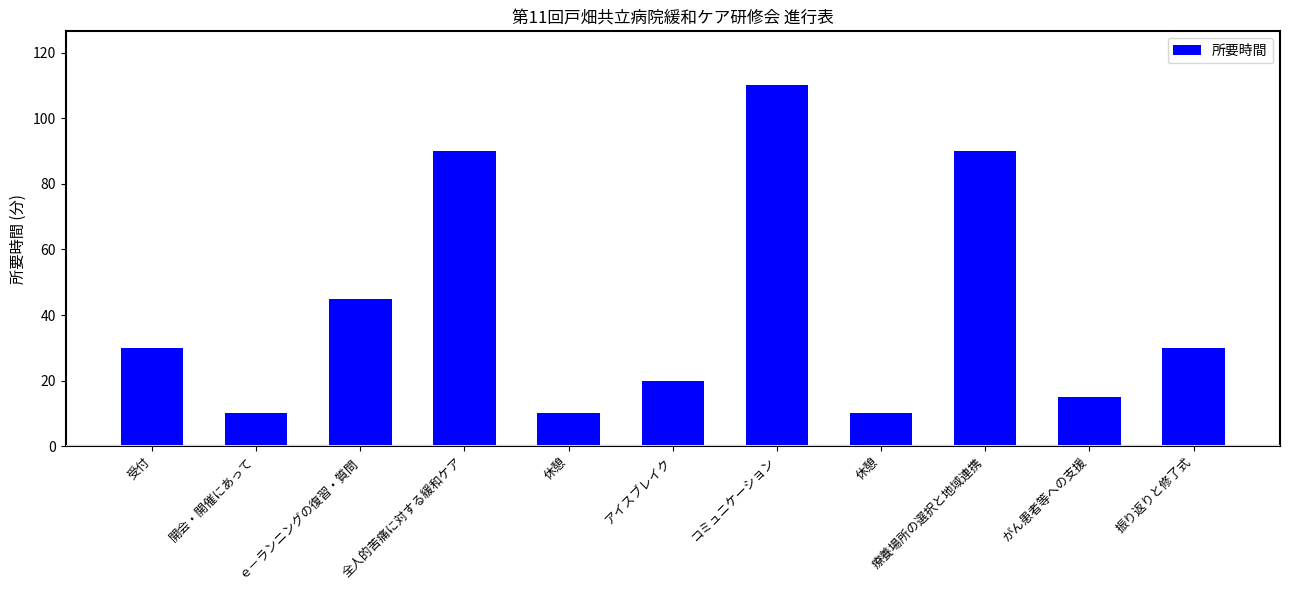

What is the difference between the values at 休憩 and 受付?

20